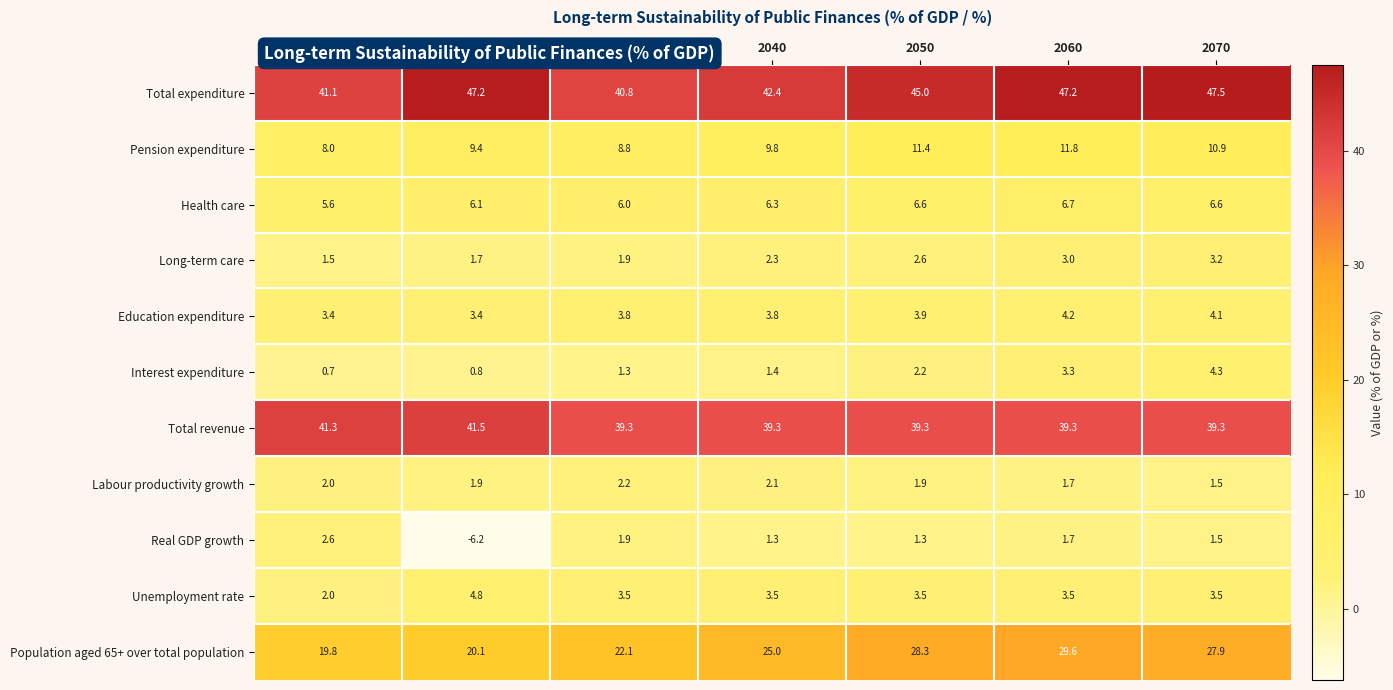

Which series has the widest spread of values?

Population aged 65+ over total population